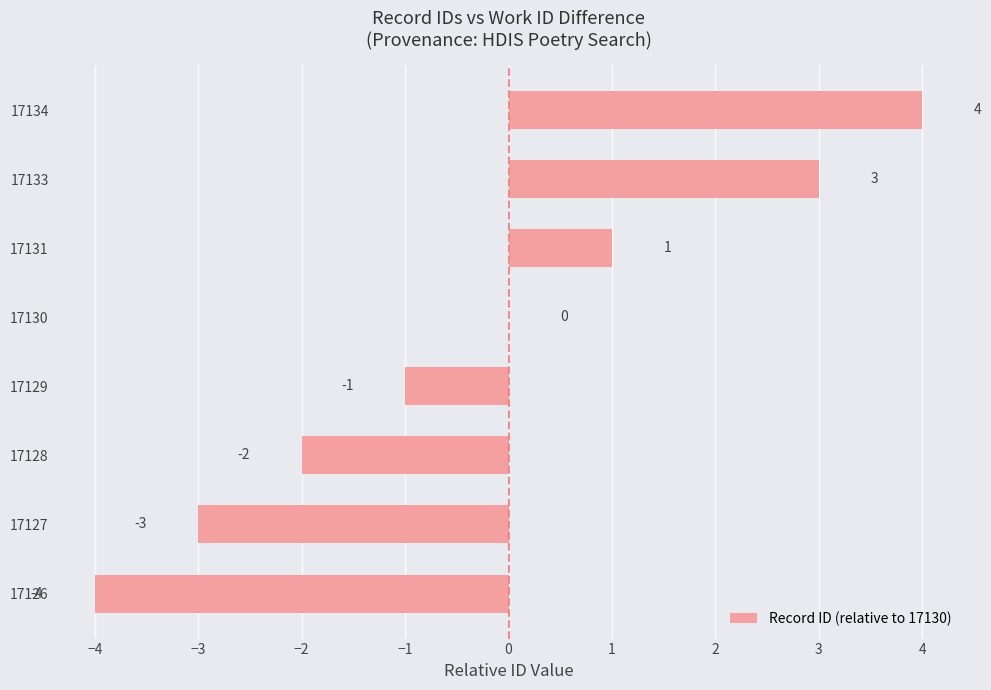

What is the change in value from 17127 to 17133?

+6